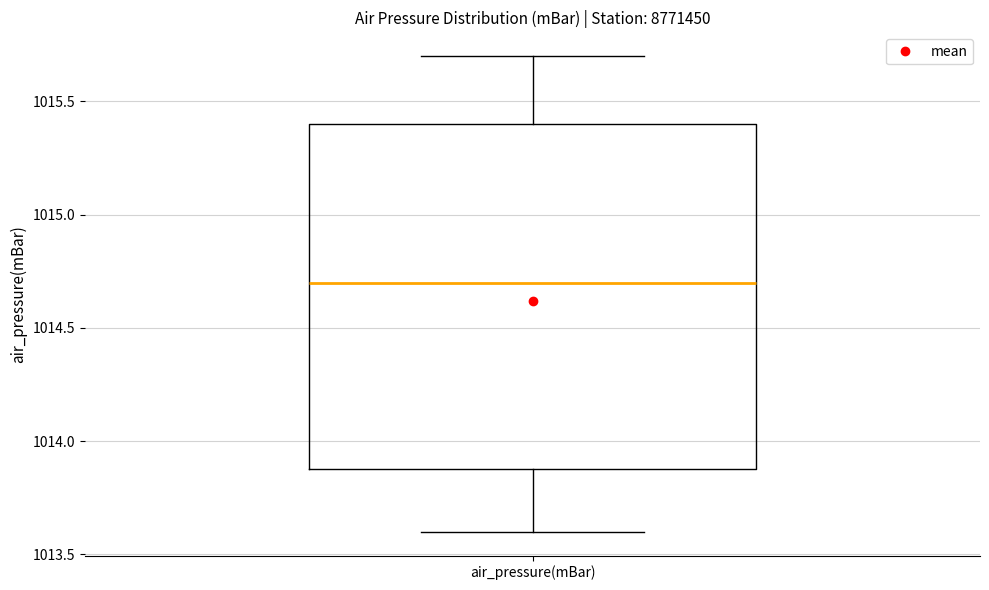

Transcribe this box plot: give where the median line is, the range the box spans, and where the two whiskers end, as read against the y-axis. The values are not printed on the chart, so give them approximately, as read against the axis.

median 1014.7, box 1013.9 to 1015.4, whiskers 1013.6 to 1015.7